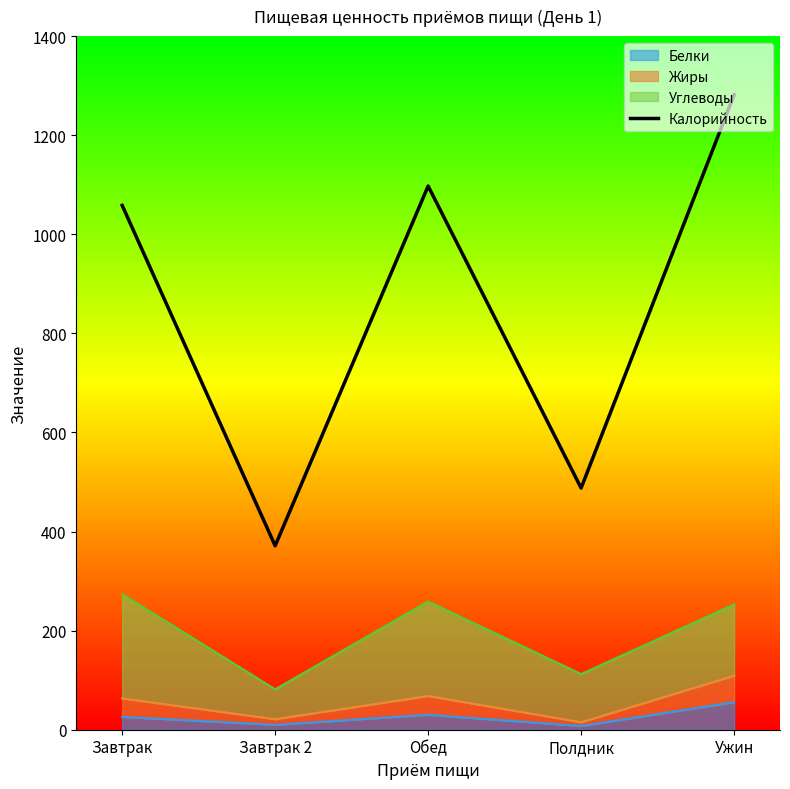

Does the chart have visible grid lines?

No